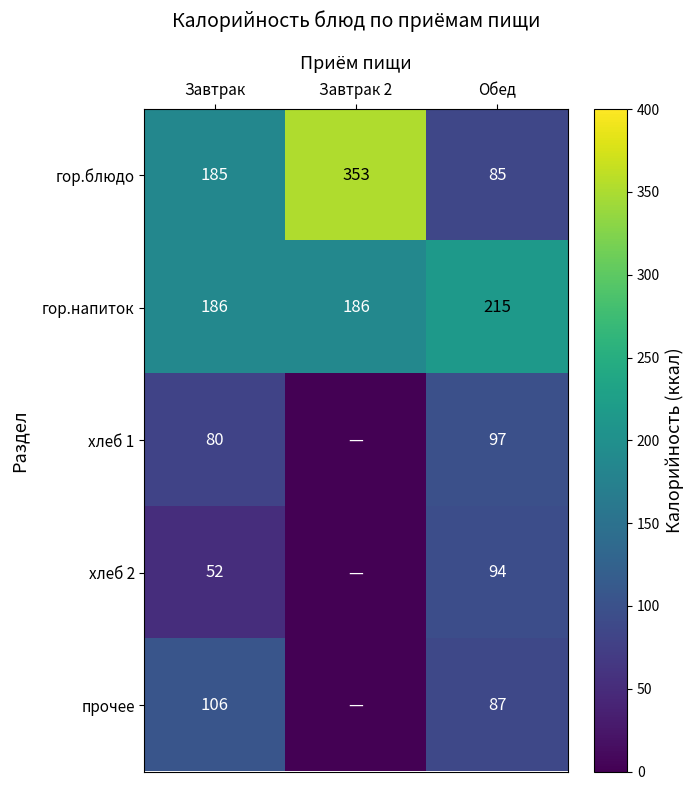

What is the approximate value of гор.напиток at Завтрак?

186